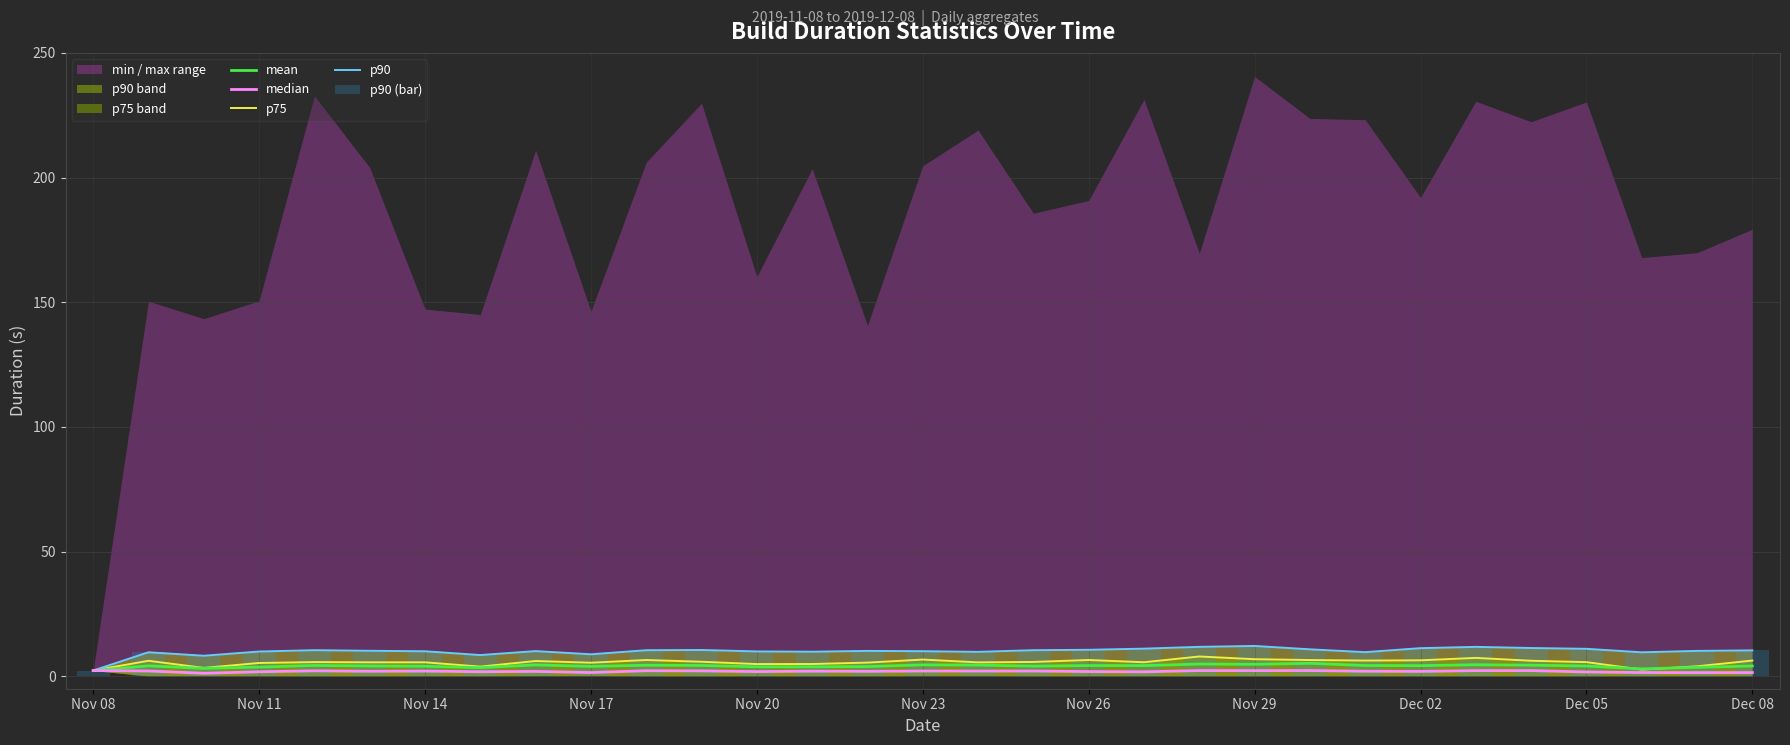

Are the bars horizontal?

No